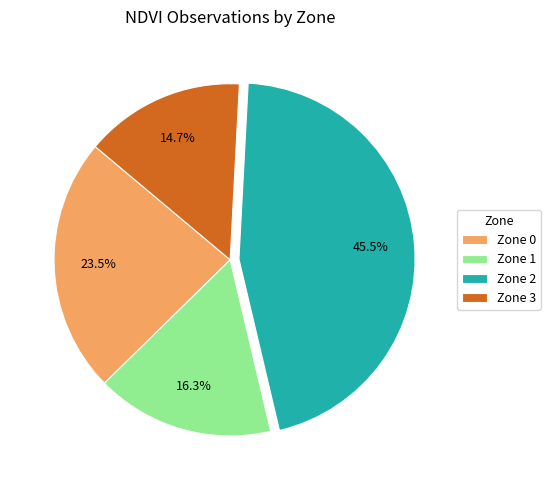

Is Zone 3 the majority of the pie?

No